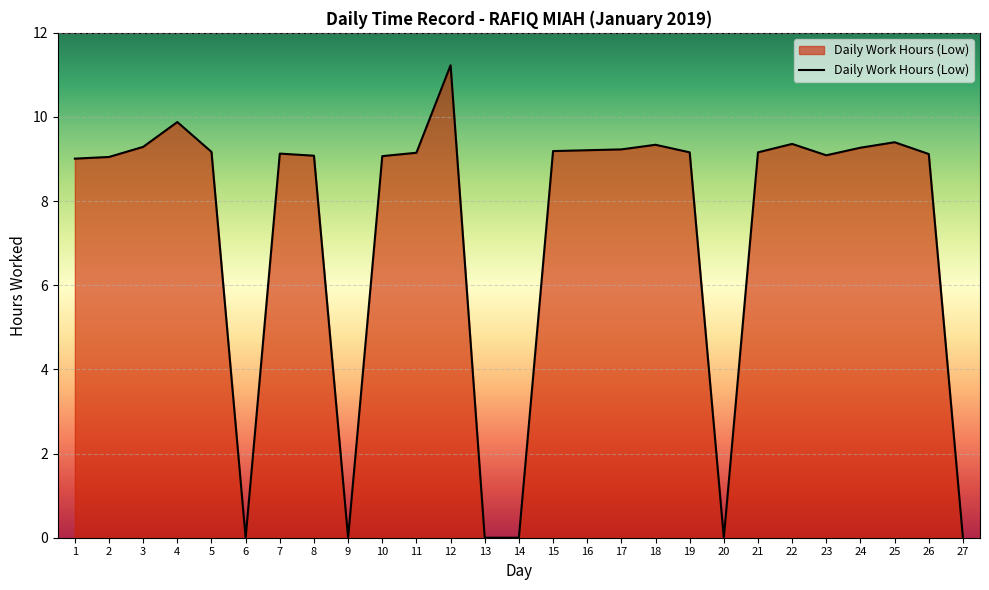

True or false: the data shows 5.2 at 25.

False